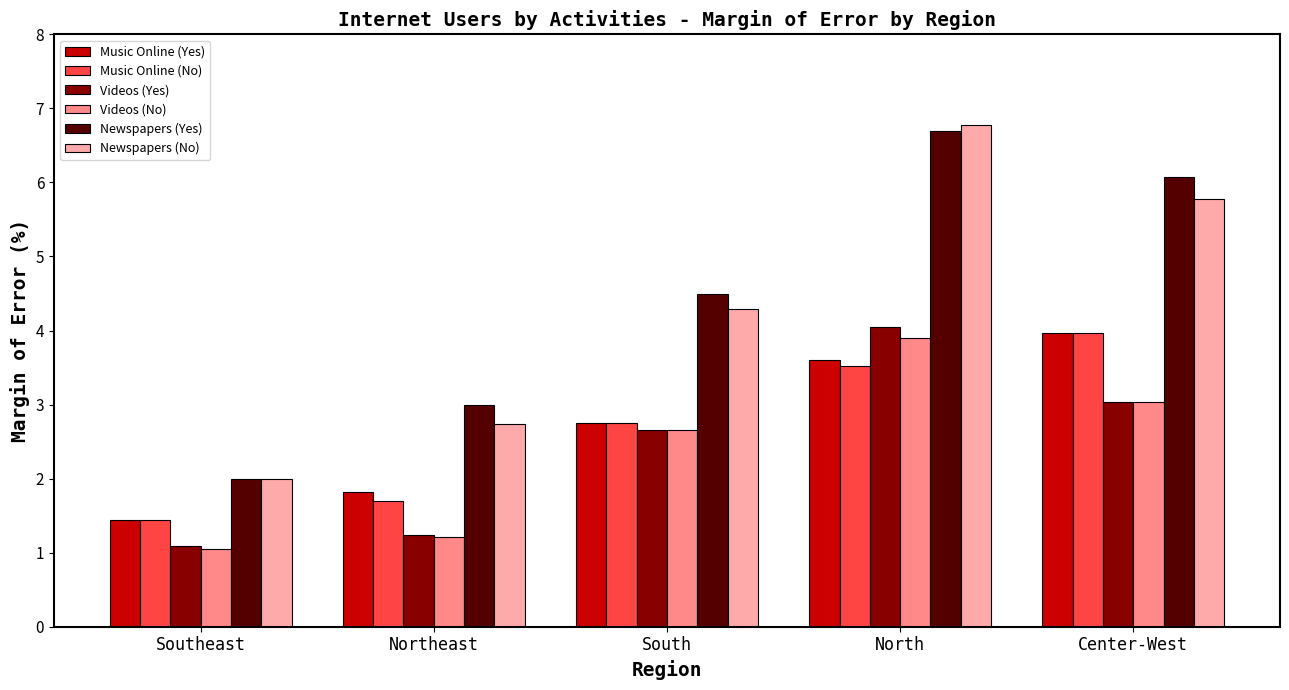

At which category does the chart reach its minimum across all series?

Southeast